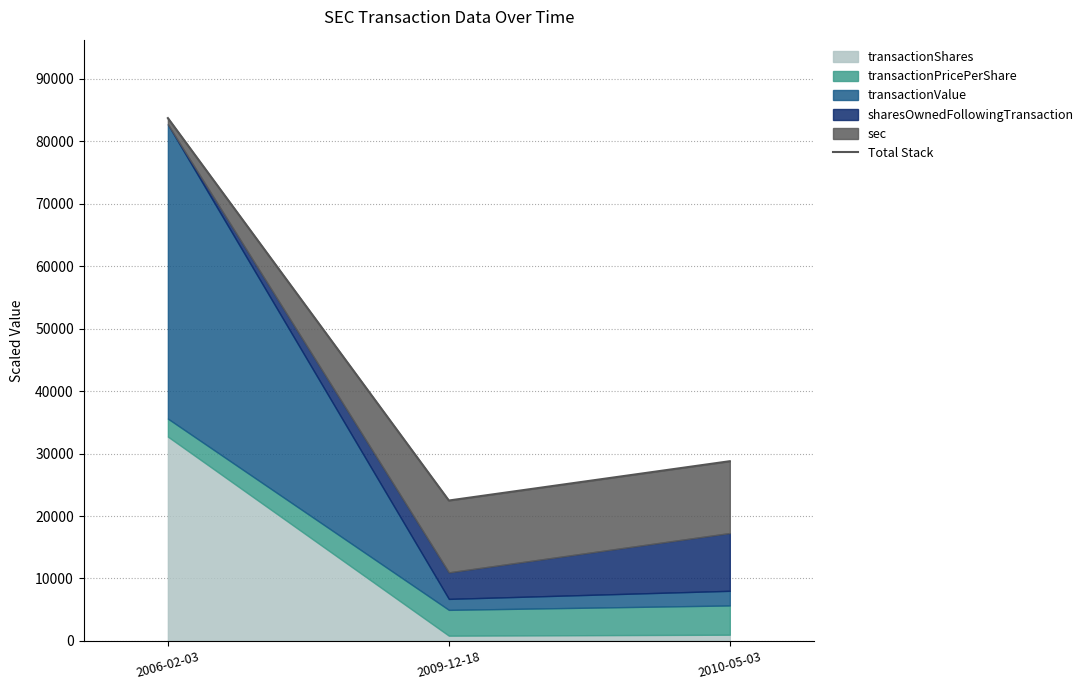

What is the approximate value at 2009-12-18?

22483.8